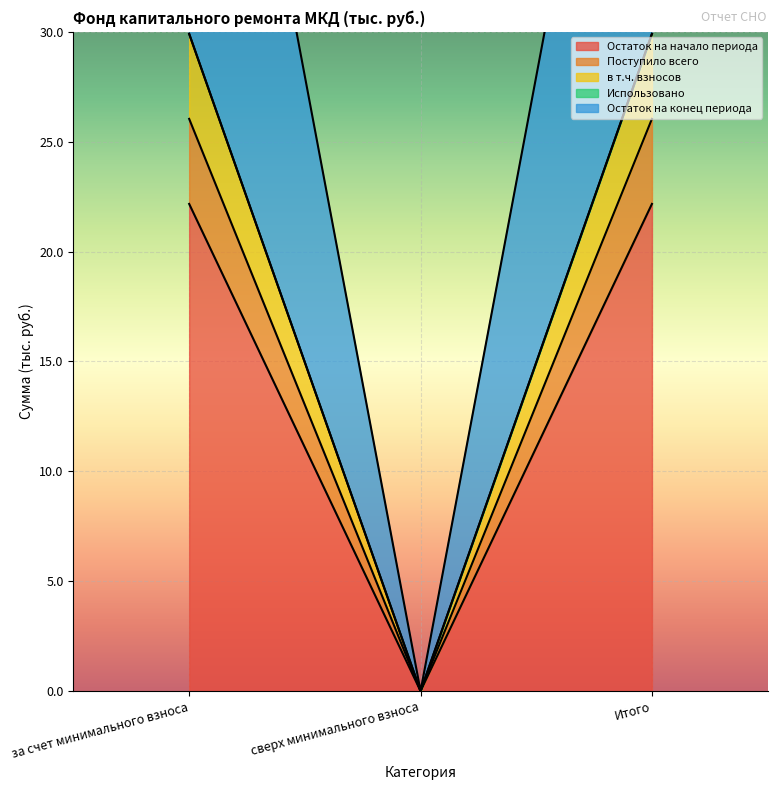

How many lines are shown in the chart?

4